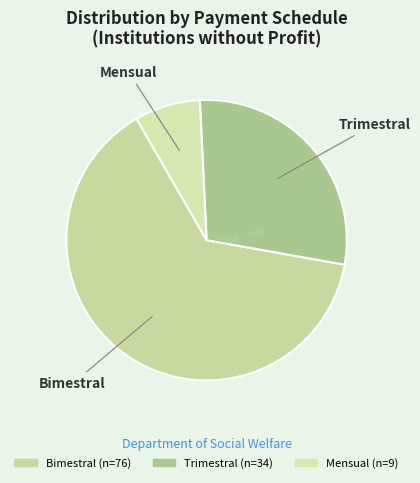

Count the number of slices in the pie.

3